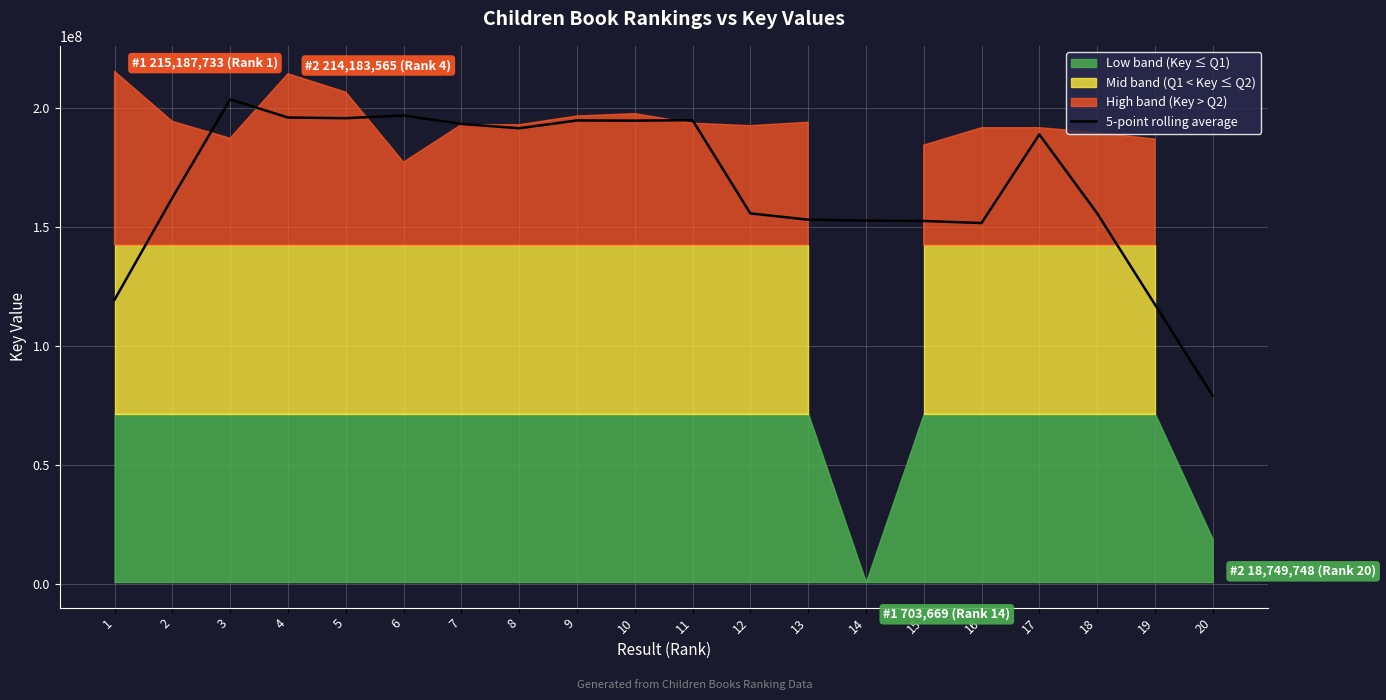

What is the value of the 15th point from the left?

152357552.0